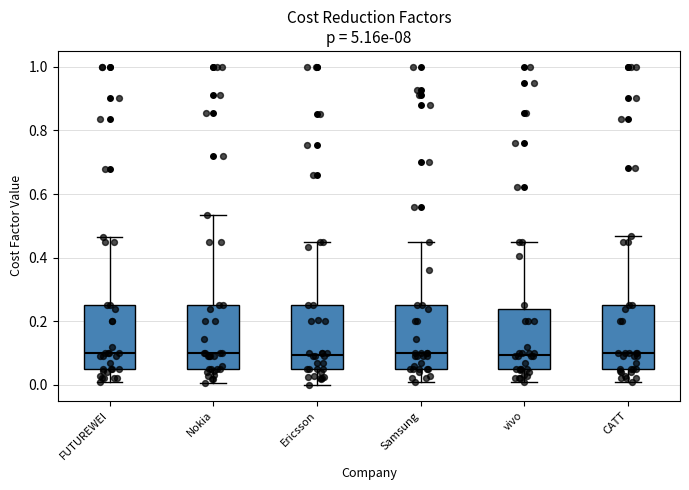

Reading left to right, read every box against the y-axis: the position of its median line, the range the box covers, and the ends of its whiskers. The values are not printed on the chart, so give them approximately, as read against the axis.

FUTUREWEI: median 0.10, box 0.06 to 0.26, whiskers 0.00 to 0.46
Nokia: median 0.10, box 0.06 to 0.26, whiskers 0.00 to 0.54
Ericsson: median 0.10, box 0.06 to 0.26, whiskers 0.00 to 0.46
Samsung: median 0.10, box 0.06 to 0.26, whiskers 0.00 to 0.46
vivo: median 0.10, box 0.06 to 0.24, whiskers 0.00 to 0.46
CATT: median 0.10, box 0.06 to 0.26, whiskers 0.02 to 0.46